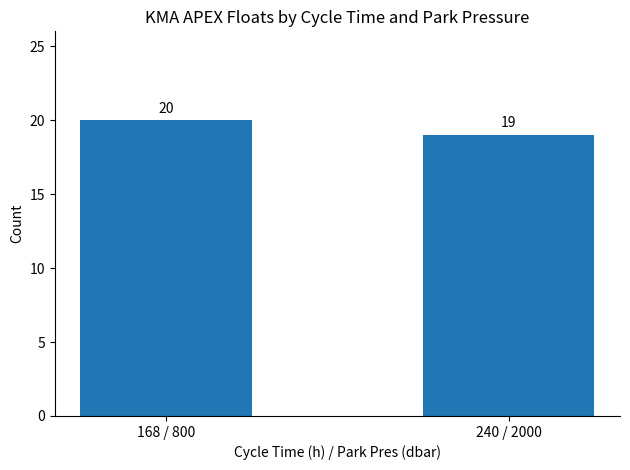

Does the chart contain stacked bars?

No